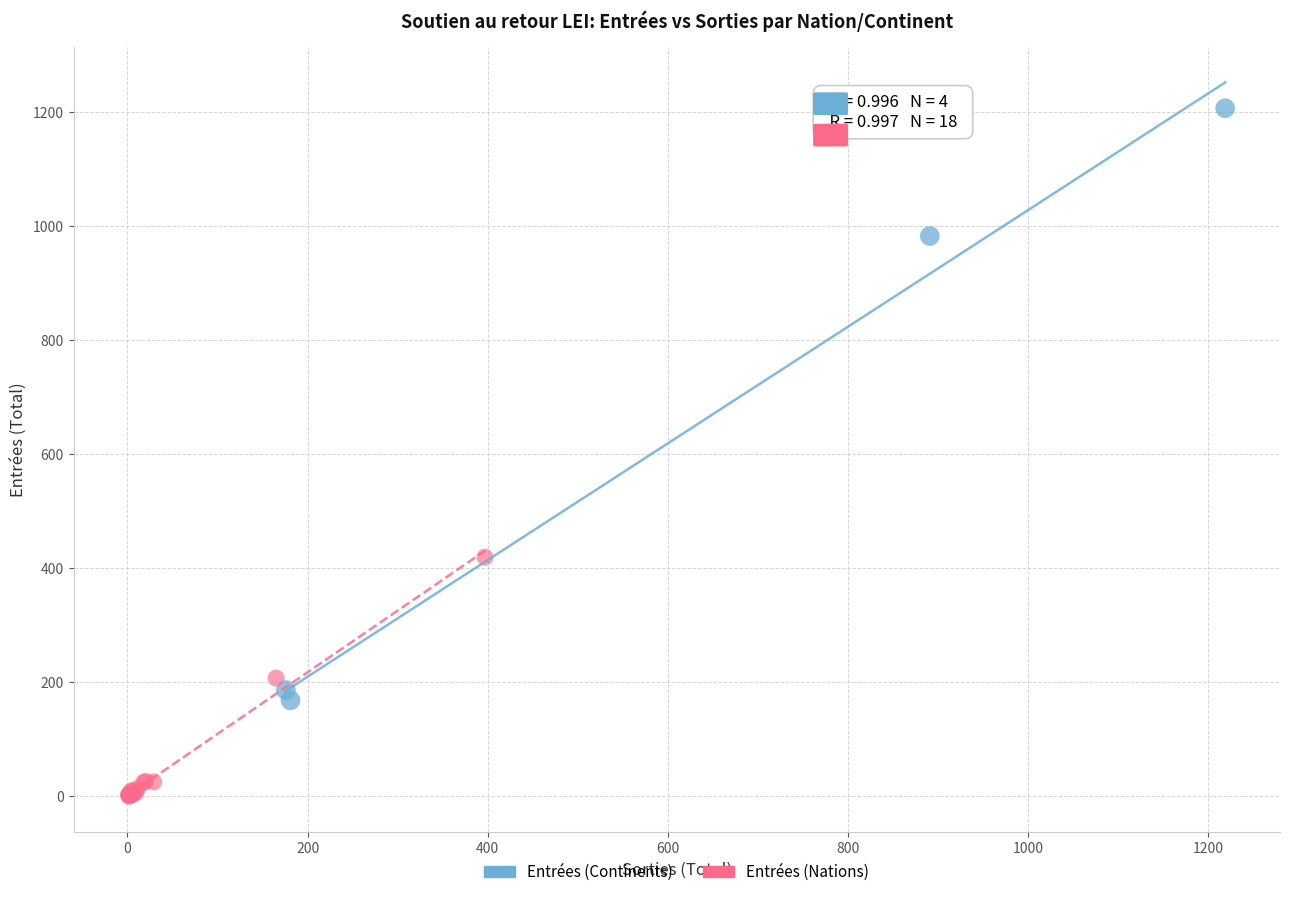

Which series reaches the minimum Y coordinate?

Entrées (Nations)